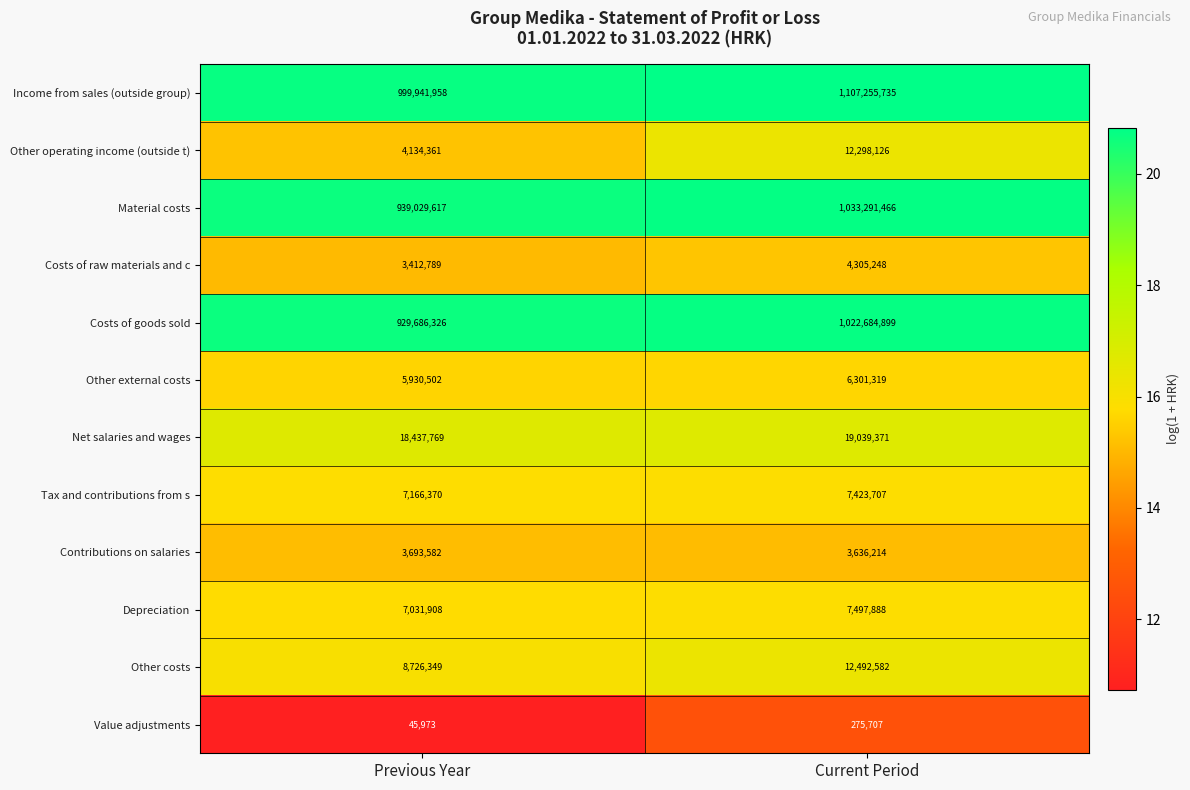

What is the difference between the Other costs values at Previous Year and Current Period?

3766233